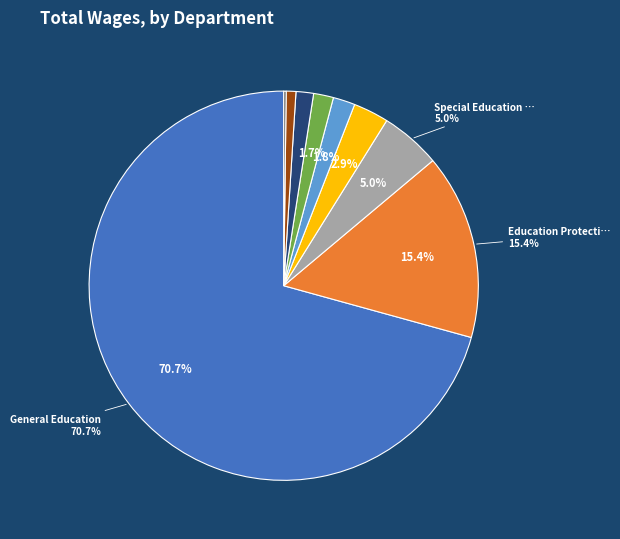

Is there any slice that represents more than half of the pie?

Yes